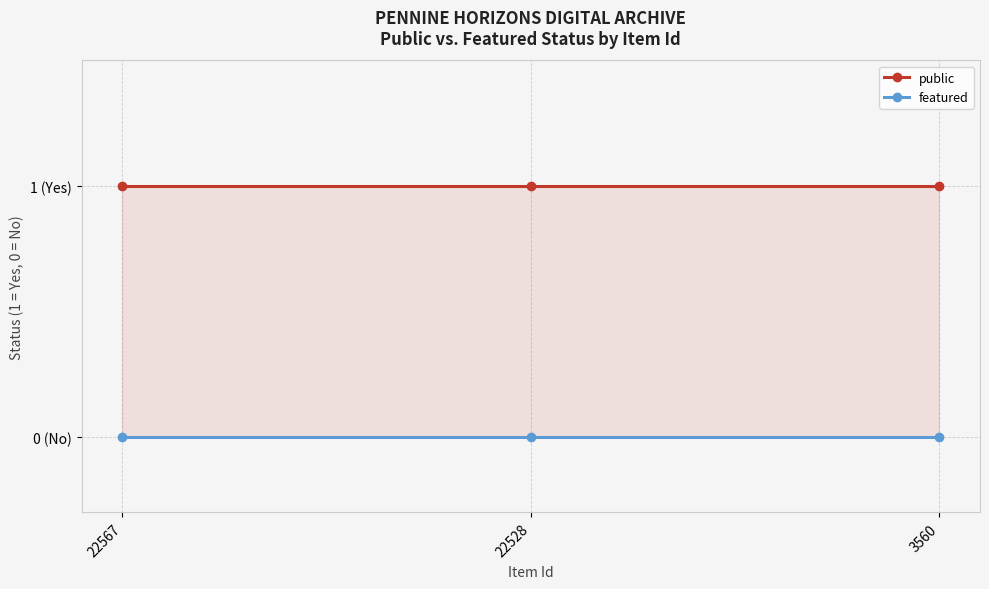

At which label does featured reach its minimum?

22567